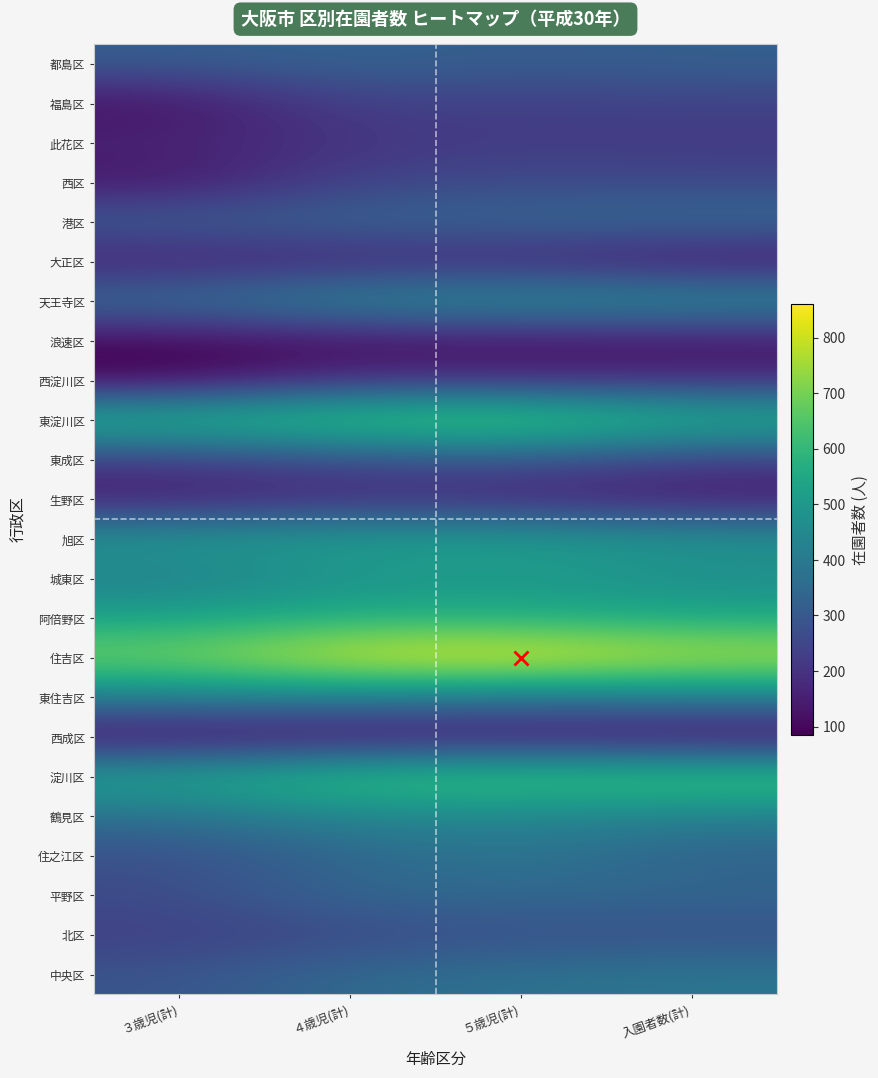

What is the difference between the highest and lowest values at ５歳児(計)?

750